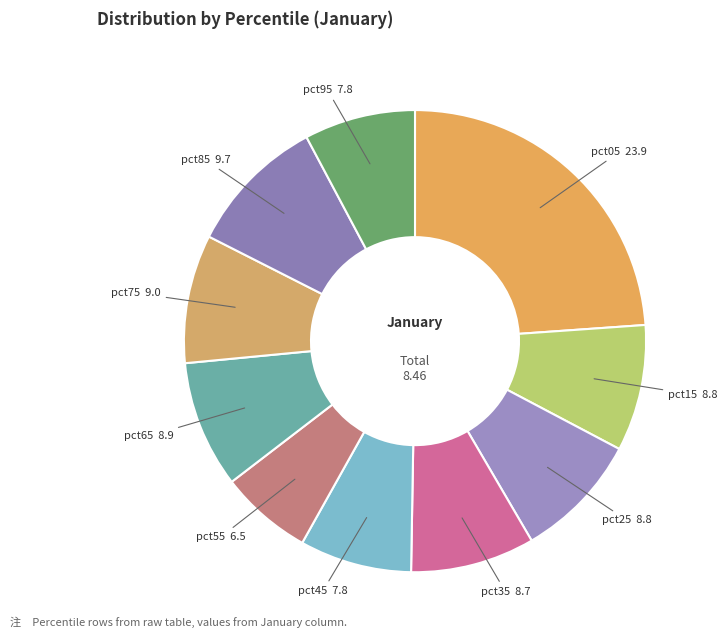

Count the number of slices in the pie.

10